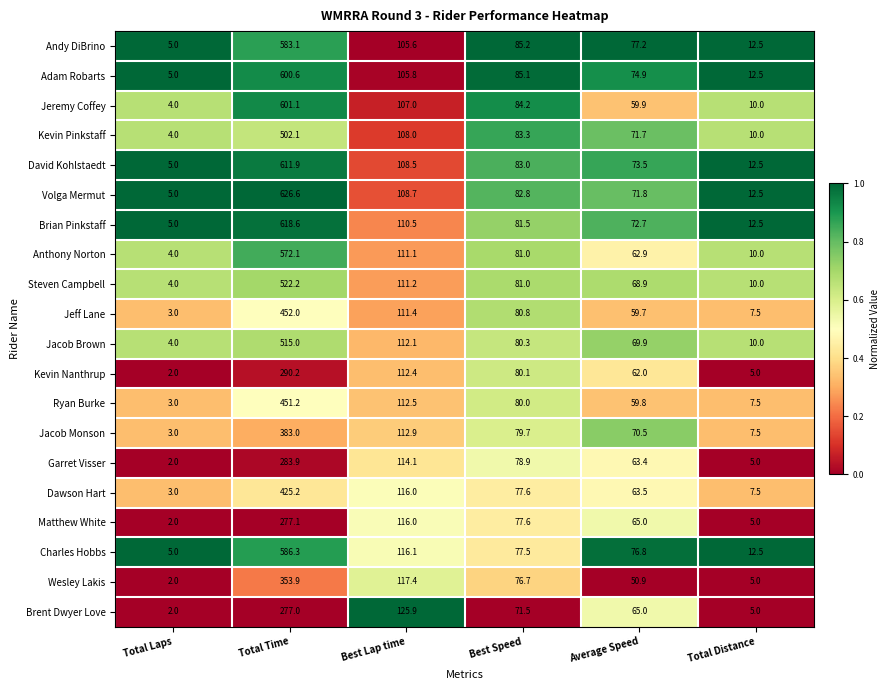

What is the difference between the highest and lowest values at Total Distance?

7.5